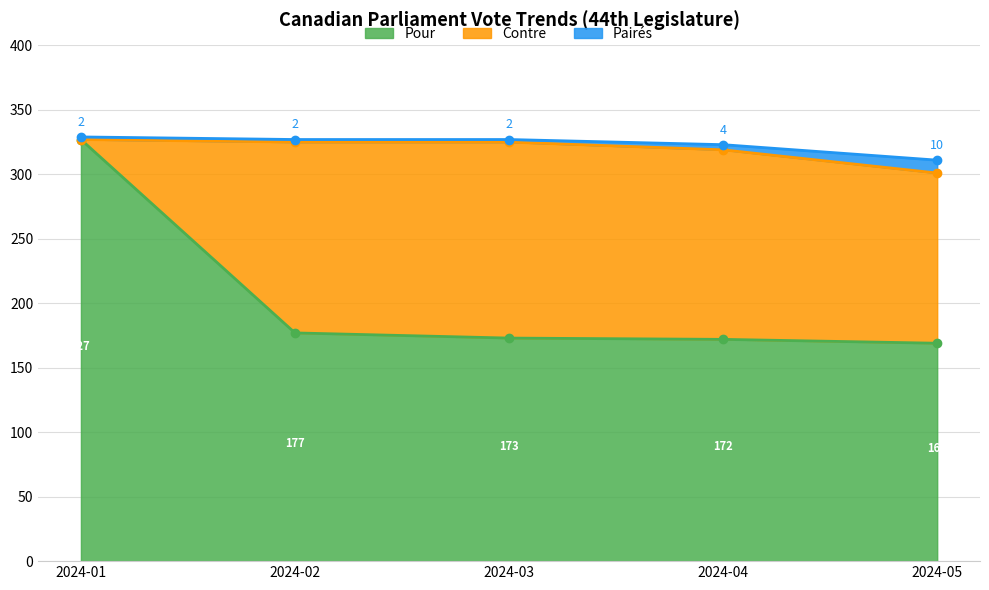

Is it true that Pour equals 79 at 2024-01?

False